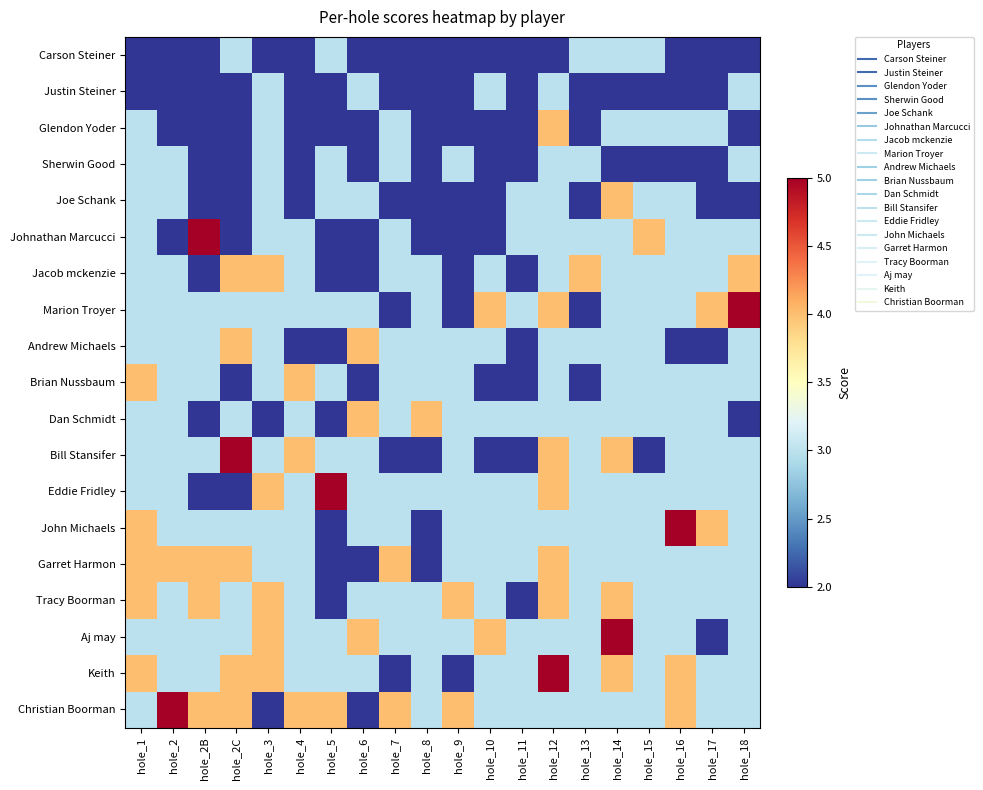

At hole_11, list the series in order from smallest to largest.

Carson Steiner, Justin Steiner, Glendon Yoder, Sherwin Good, Jacob mckenzie, Andrew Michaels, Brian Nussbaum, Bill Stansifer, Tracy Boorman, Joe Schank, Johnathan Marcucci, Marion Troyer, Dan Schmidt, Eddie Fridley, John Michaels, Garret Harmon, Aj may, Keith, Christian Boorman